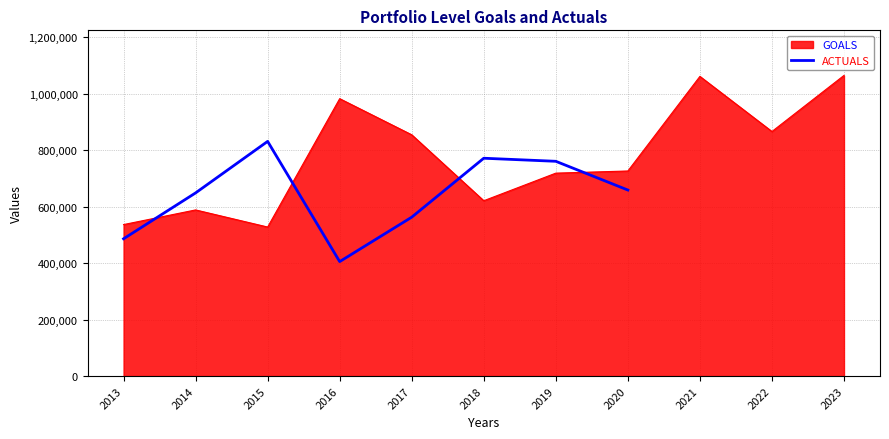

The value of ACTUALS at 2014 is 991011. True or false?

False